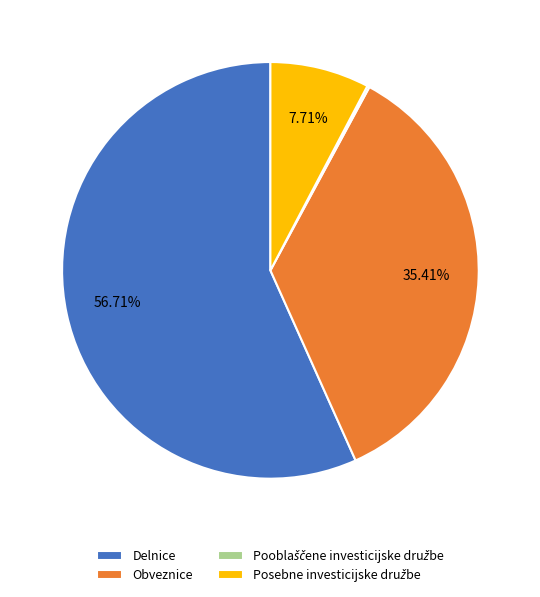

Does any single category account for the majority?

Yes